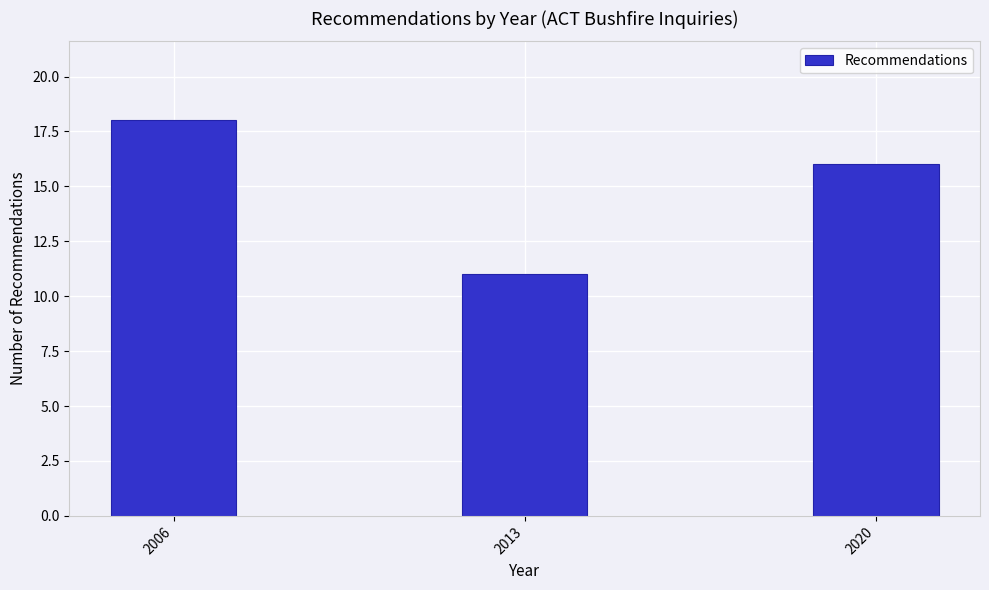

Reading left to right, what are all the values shown in this chart?

18	11	16